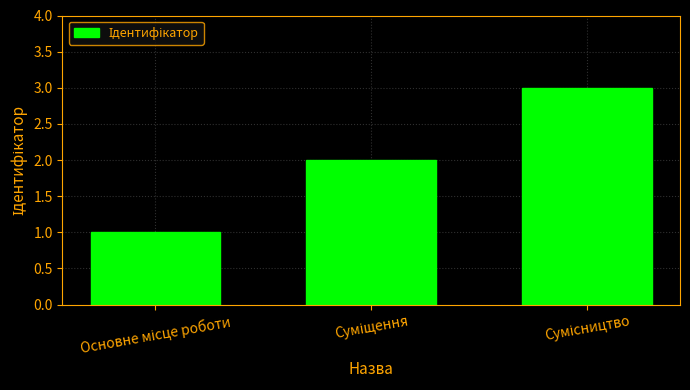

How many data points are less than 2?

1